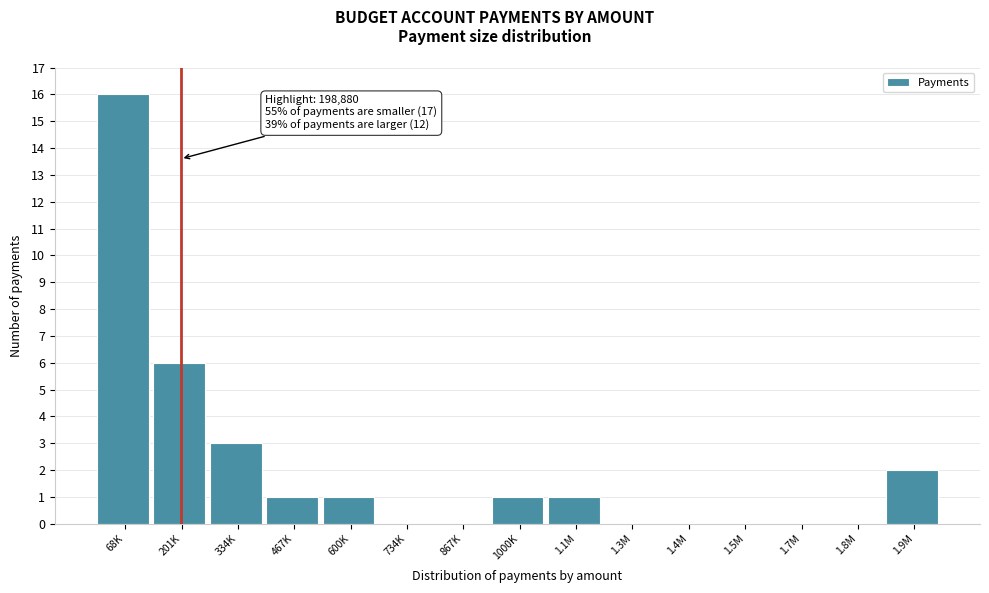

Reading right to left, extract all data points from this chart.

1.9M=2	1.8M=0	1.7M=0	1.5M=0	1.4M=0	1.3M=0	1.1M=1	1000K=1	867K=0	734K=0	600K=1	467K=1	334K=3	201K=6	68K=16